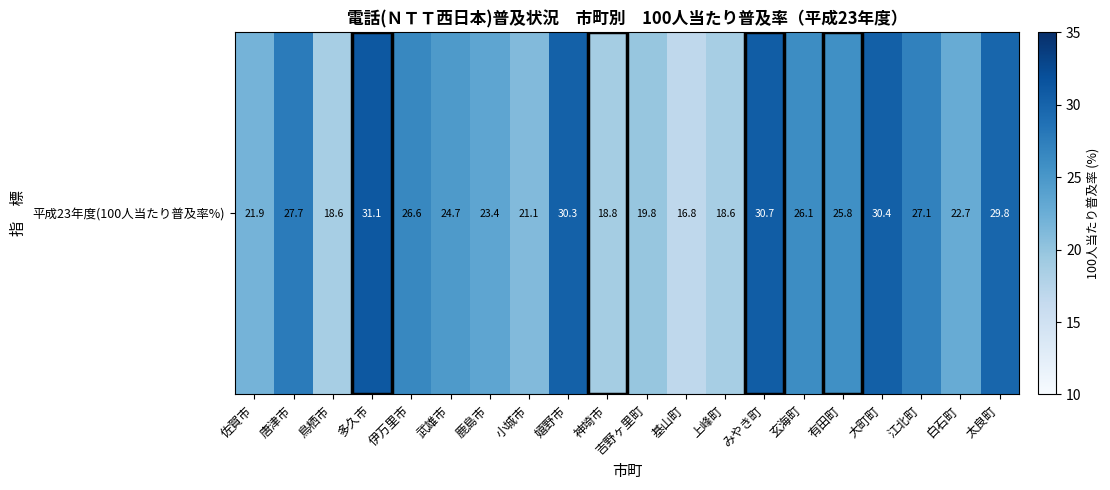

What is the difference between the maximum and minimum values?

14.3